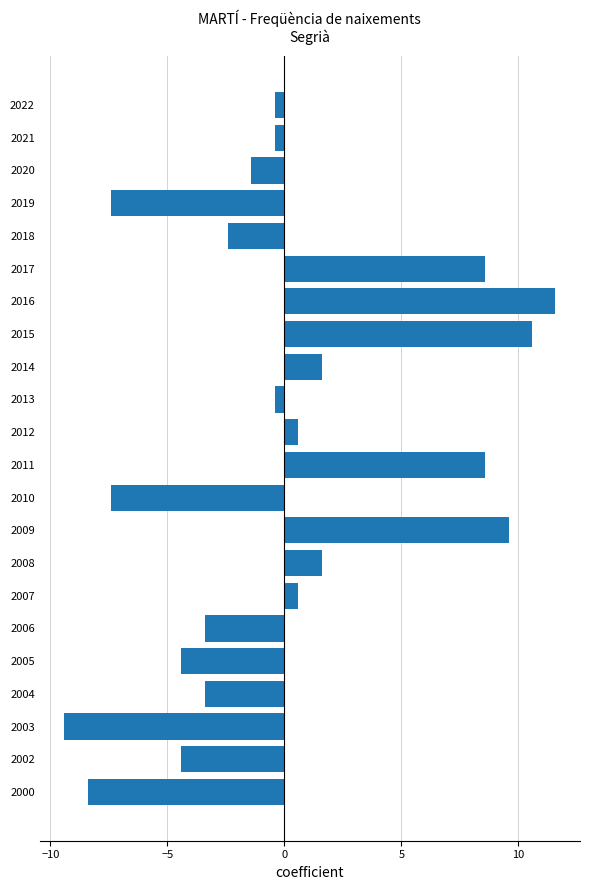

How many categories are shown in the chart?

22